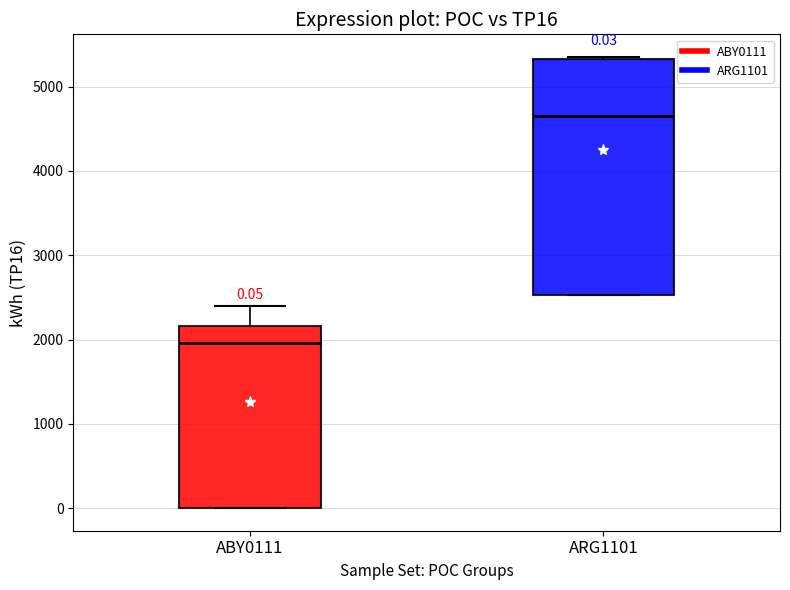

Comparing the boxes themselves (not the whiskers), which one is the tallest?

ARG1101